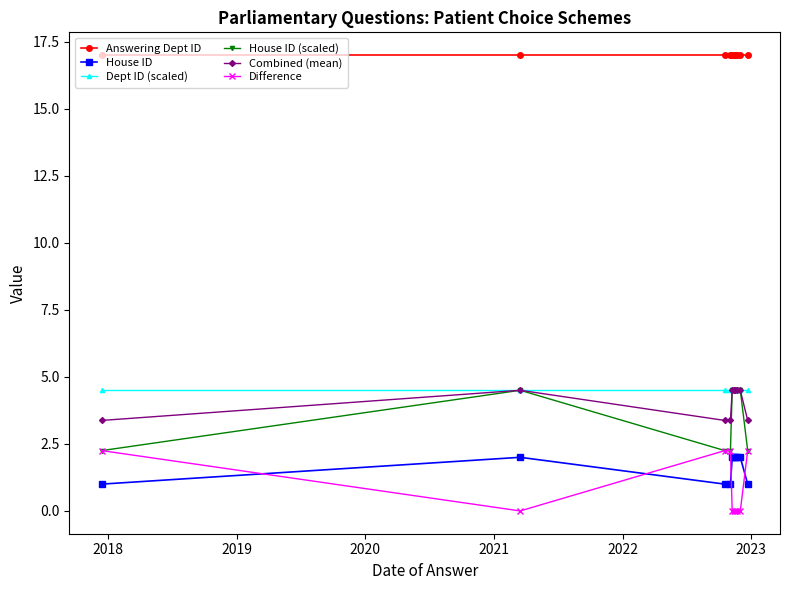

What is the value of the House ID (scaled) point at the 9th from the left?

4.5